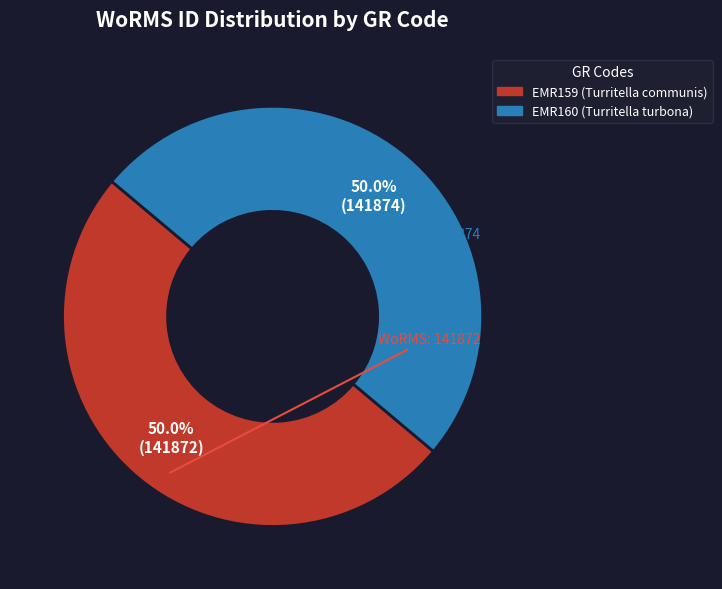

Combined, do EMR159 (Turritella communis) and EMR160 (Turritella turbona) account for over 50%?

Yes